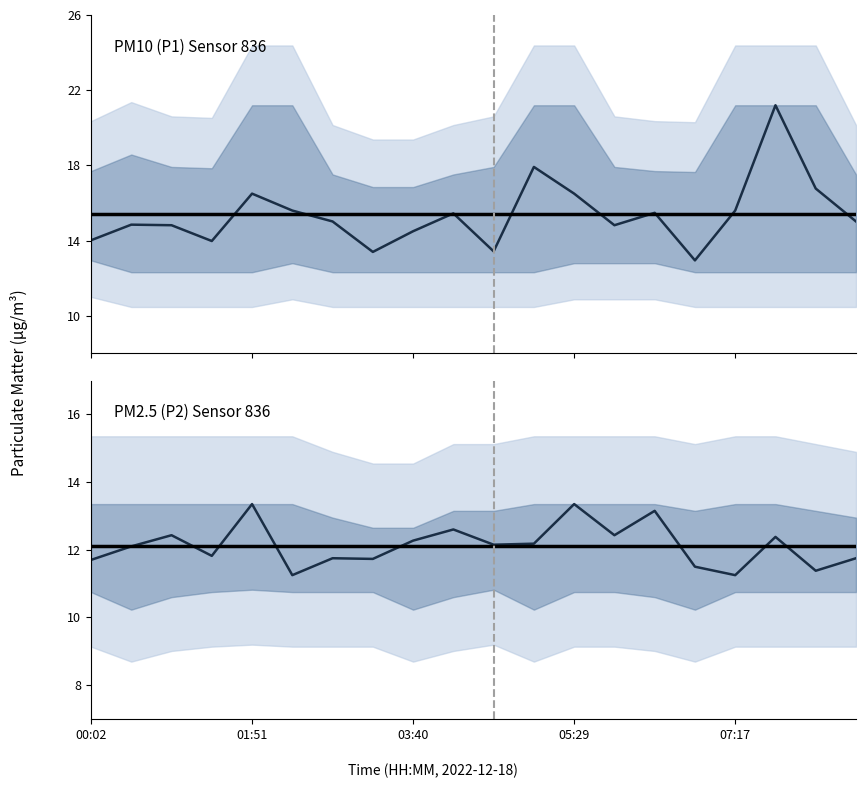

Which category has the lowest value in the P1 series?

06:50